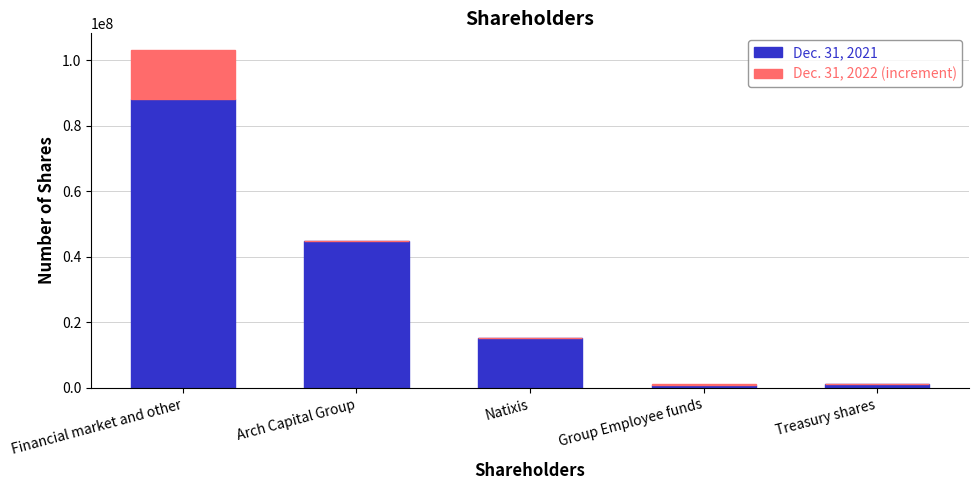

What is the total value across all series at Natixis?

15078051